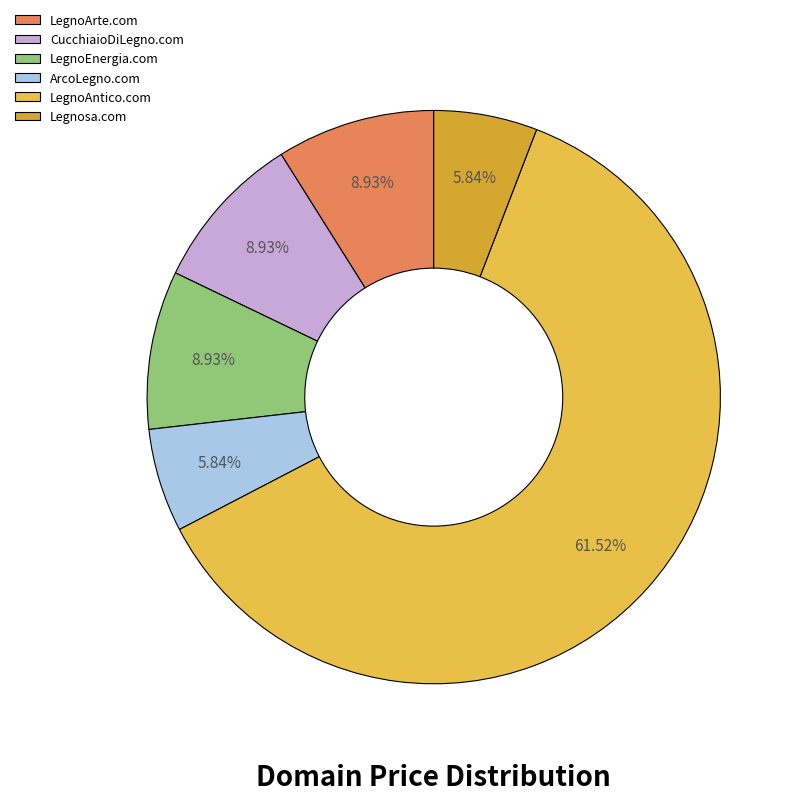

What percentage is the LegnoArte.com slice, to the nearest percent?

9%